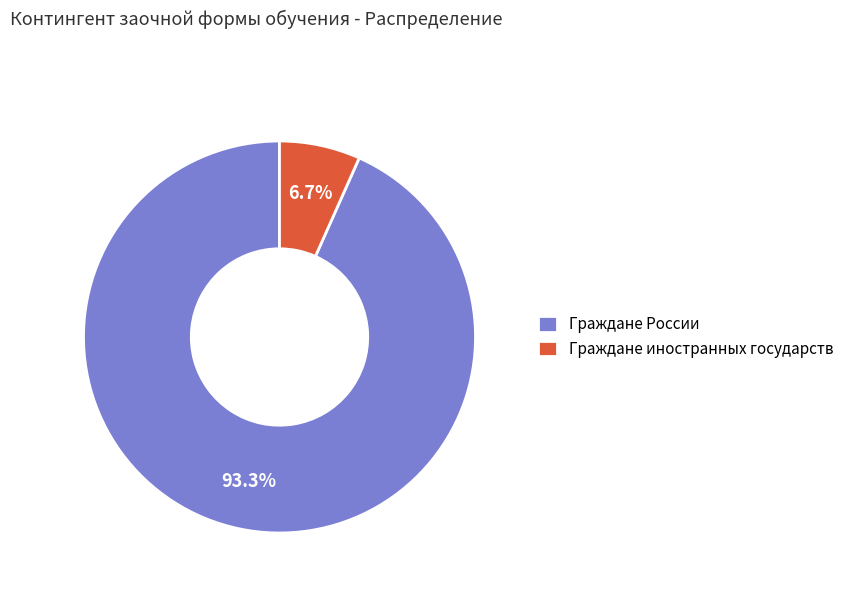

Count the number of slices in the pie.

2